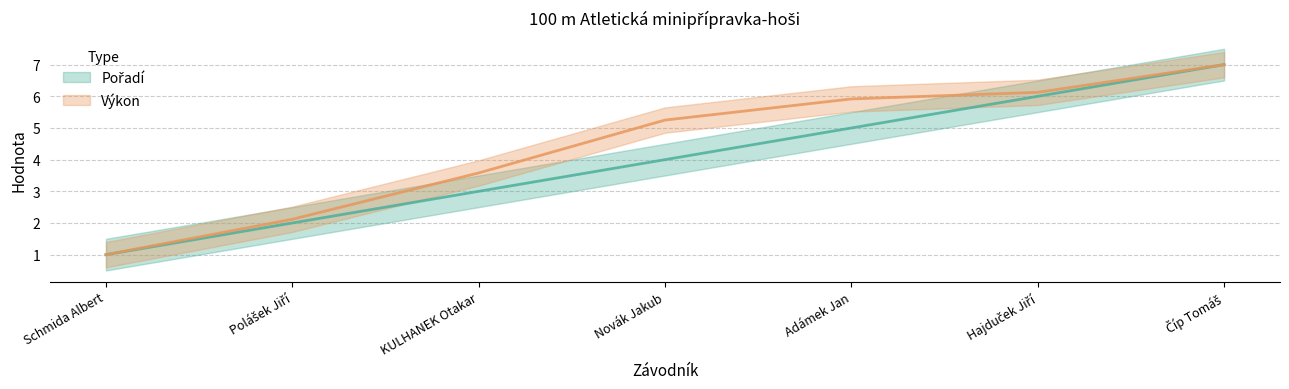

What is the spread (max minus min) of values at Novák Jakub?

1.2